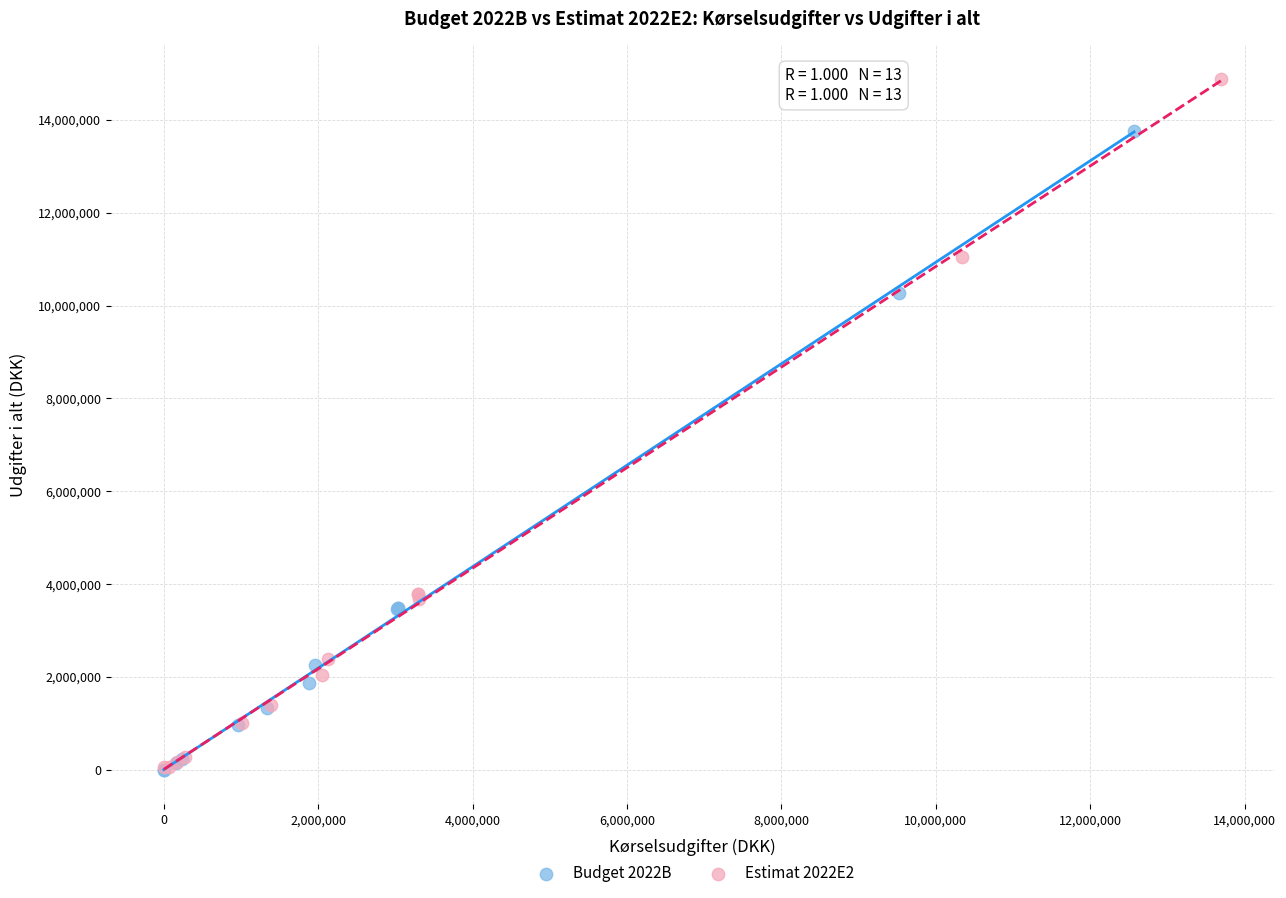

What are all the series names shown in the legend?

Budget 2022B, Estimat 2022E2